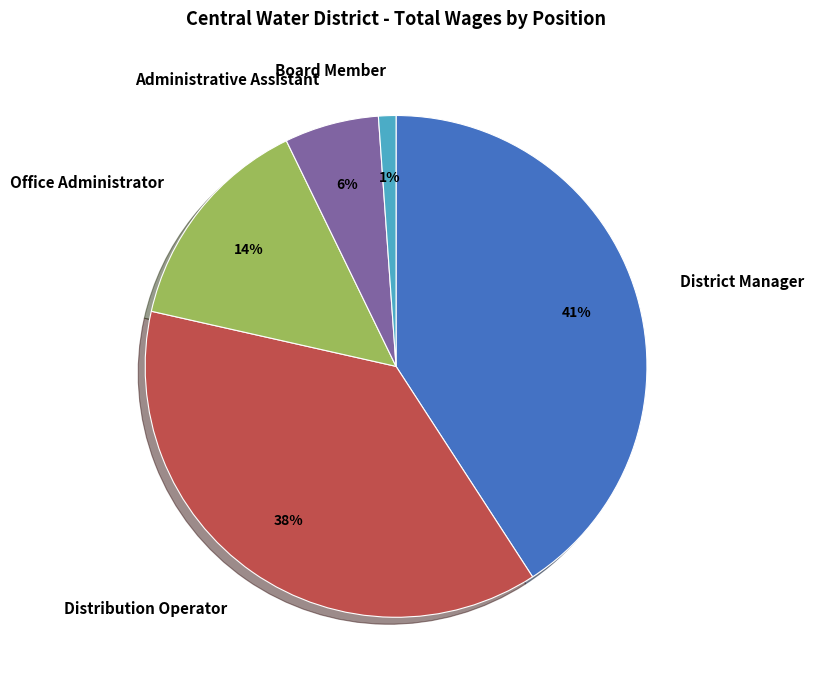

Approximately how many times larger is the value at District Manager compared to Office Administrator?

2.9